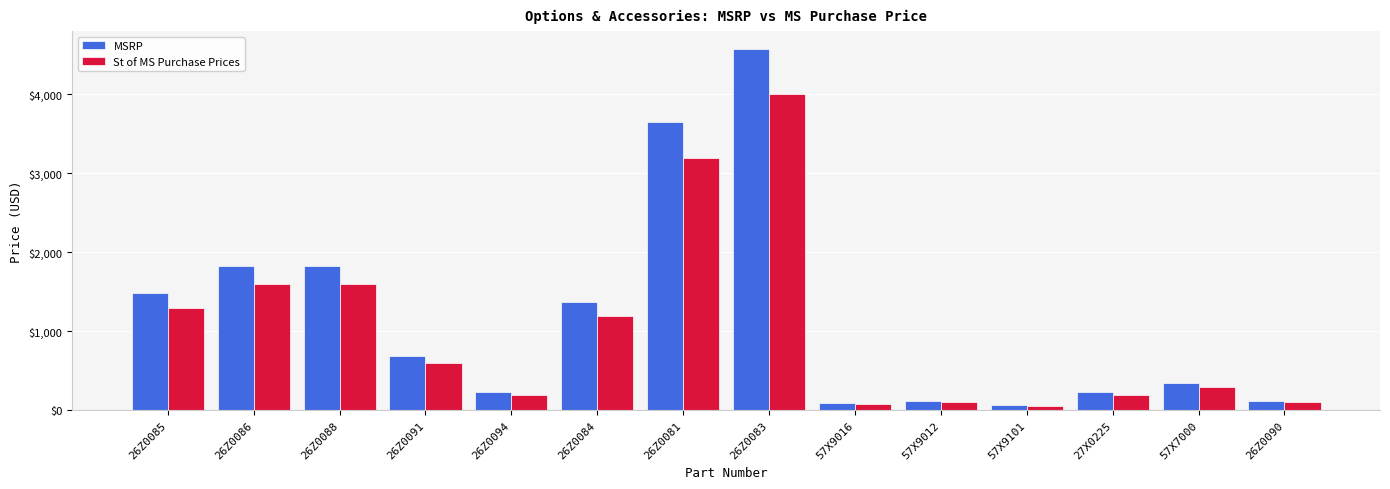

What is the approximate value of MSRP at 26Z0094?

227.1